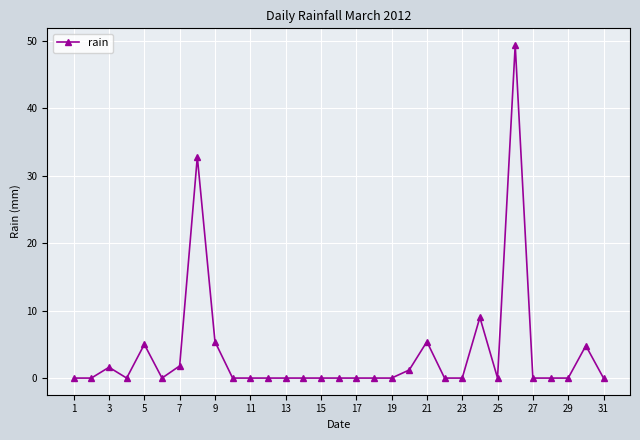

What is the greatest value displayed?

49.4